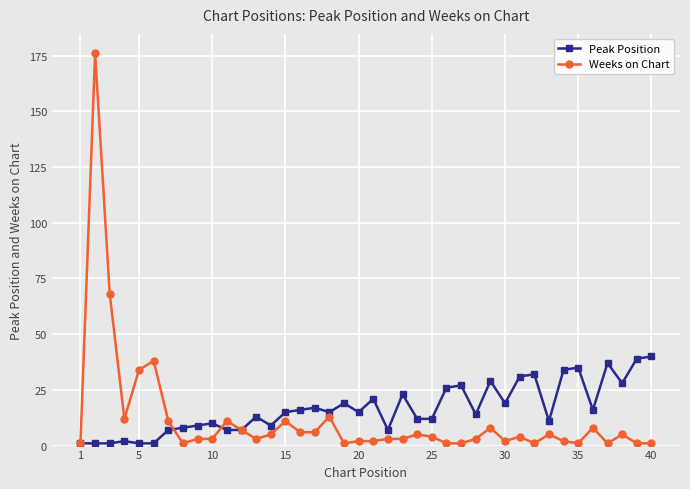

True or false: Weeks on Chart has more than 1 interior local peaks.

True